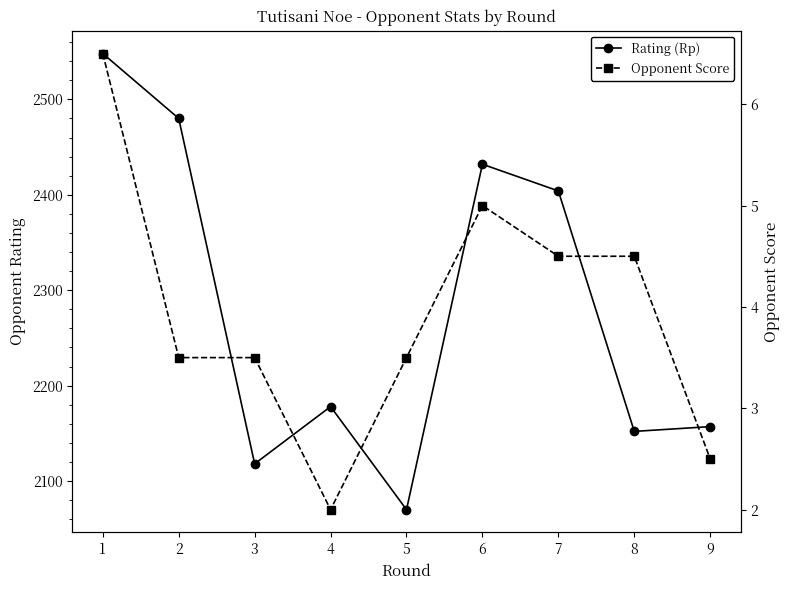

Where does the Rating (Rp) series first go above 2178?

1